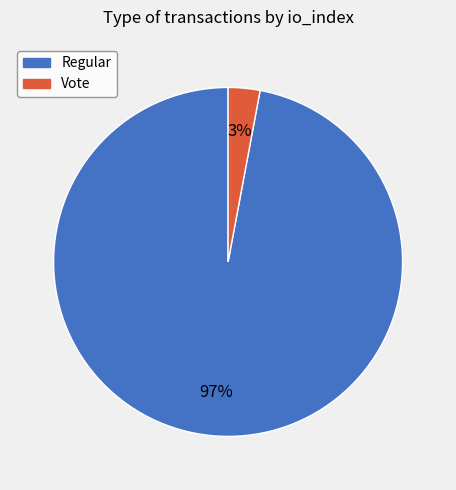

How many segments does this pie chart have?

2